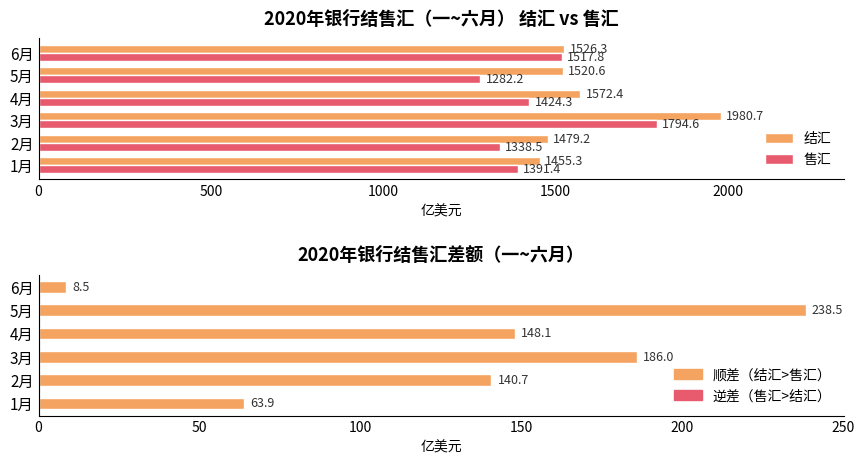

Reading left to right, extract all data points from this chart.

结汇: 1455.3	1479.2	1980.7	1572.4	1520.6	1526.3
售汇: 1391.4	1338.5	1794.6	1424.3	1282.2	1517.8
差额（结汇-售汇）: 63.9	140.7	186.0	148.1	238.5	8.5